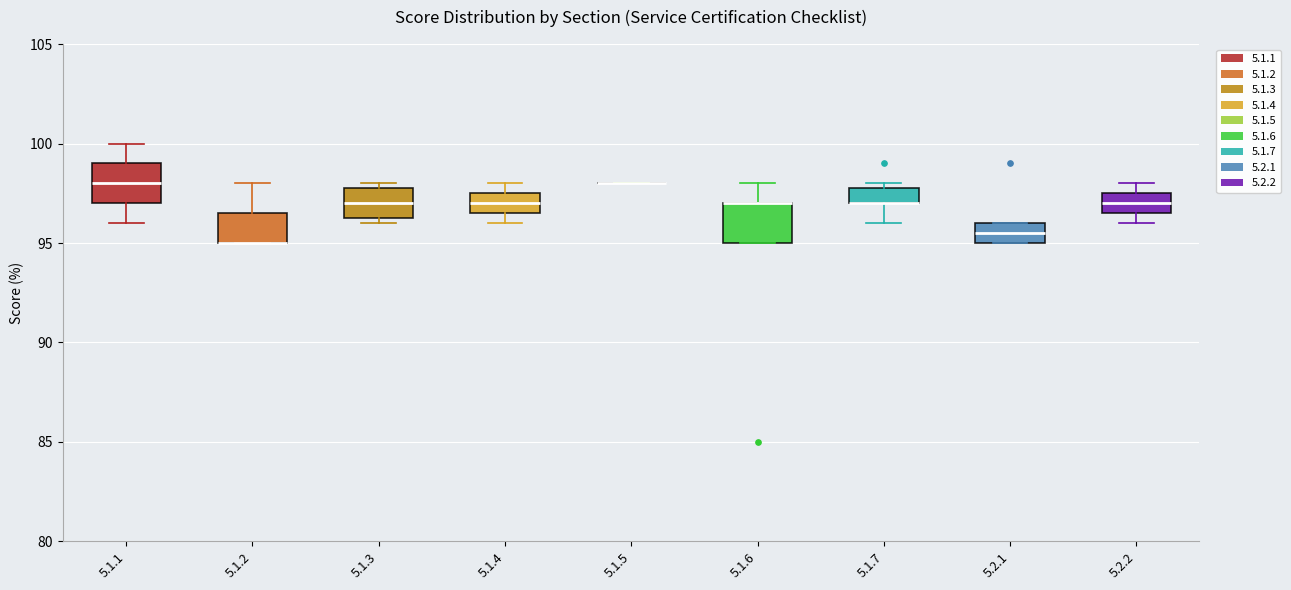

Where is the upper edge of the box for 5.1.4 on the y-axis? The values are not printed on the chart, so give them approximately, as read against the axis.

97.5